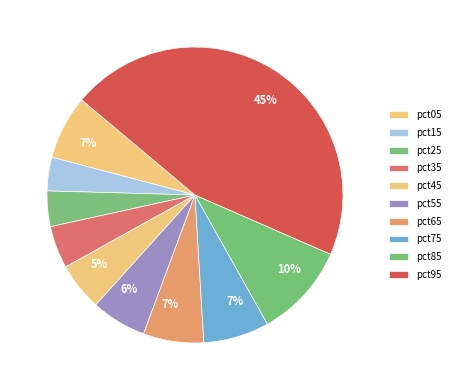

True or false: pct15 accounts for 4% of the total.

True